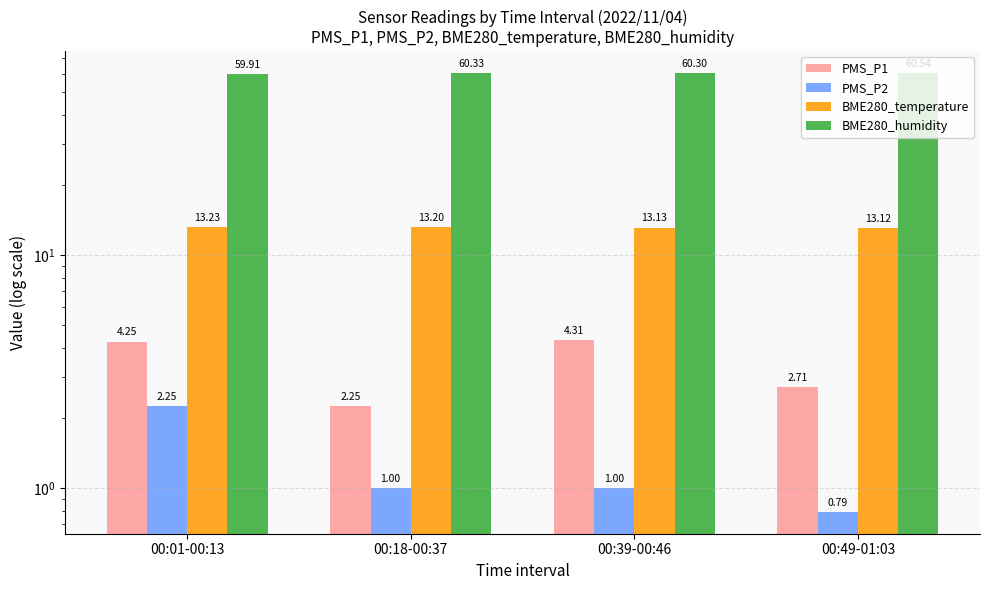

Which series has the largest total across all categories?

BME280_humidity